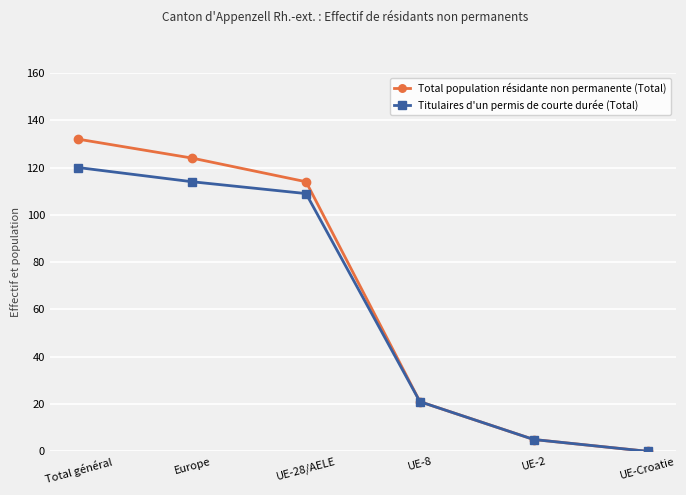

Does the chart have visible grid lines?

Yes